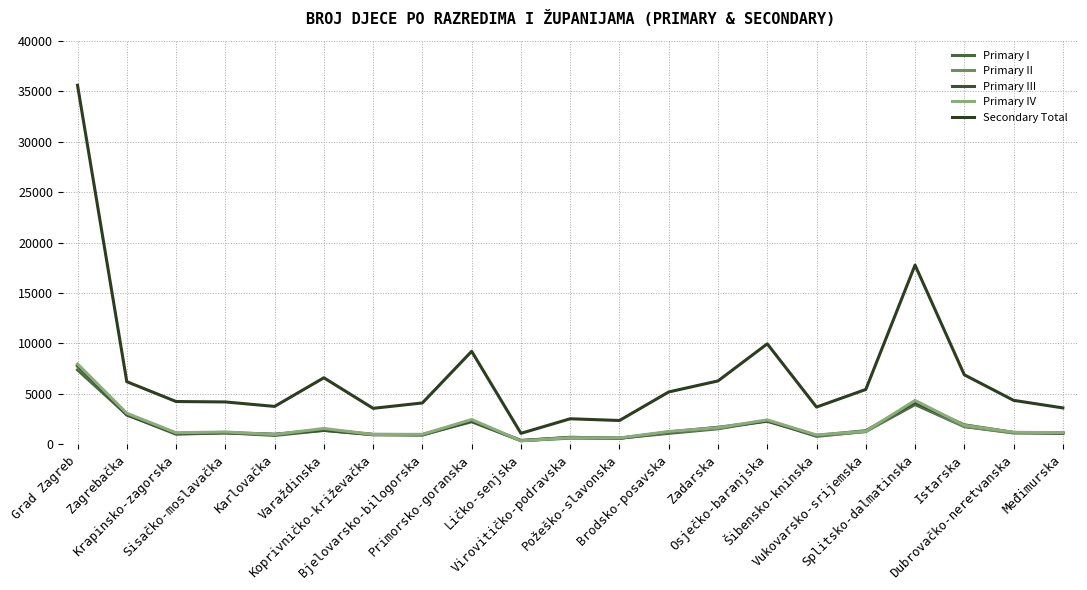

What is the minimum value for Primary III?

389